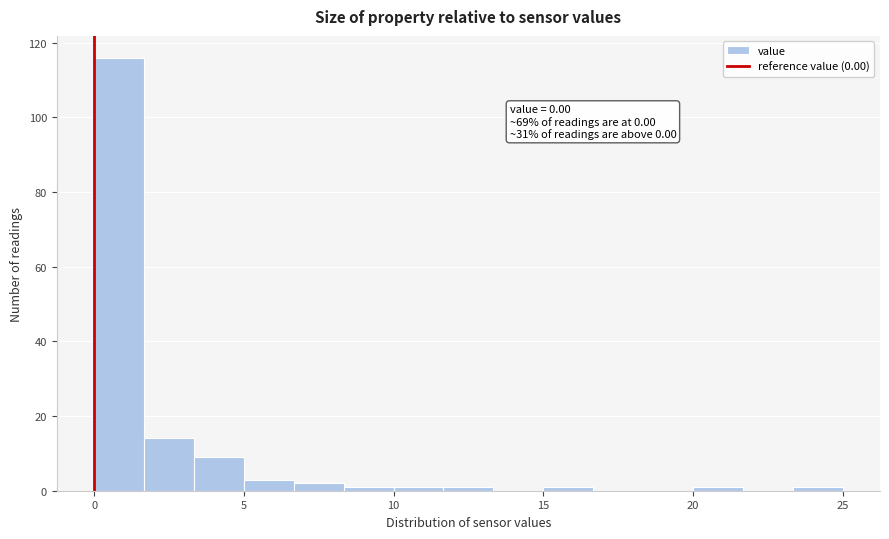

Read against the x-axis, roughly where is the centre of the tallest bar?

1.0